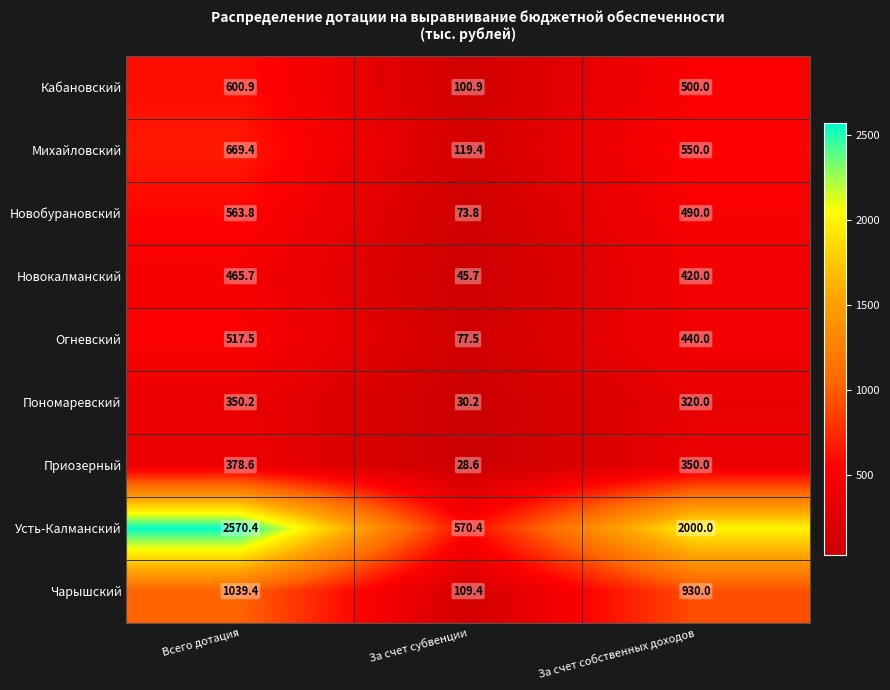

Reading left to right, list all the values displayed in this chart.

Кабановский: Всего дотация=600.9	За счет субвенции=100.9	За счет собственных доходов=500.0
Михайловский: Всего дотация=669.4	За счет субвенции=119.4	За счет собственных доходов=550.0
Новобурановский: Всего дотация=563.8	За счет субвенции=73.8	За счет собственных доходов=490.0
Новокалманский: Всего дотация=465.7	За счет субвенции=45.7	За счет собственных доходов=420.0
Огневский: Всего дотация=517.5	За счет субвенции=77.5	За счет собственных доходов=440.0
Пономаревский: Всего дотация=350.2	За счет субвенции=30.2	За счет собственных доходов=320.0
Приозерный: Всего дотация=378.6	За счет субвенции=28.6	За счет собственных доходов=350.0
Усть-Калманский: Всего дотация=2570.4	За счет субвенции=570.4	За счет собственных доходов=2000.0
Чарышский: Всего дотация=1039.4	За счет субвенции=109.4	За счет собственных доходов=930.0